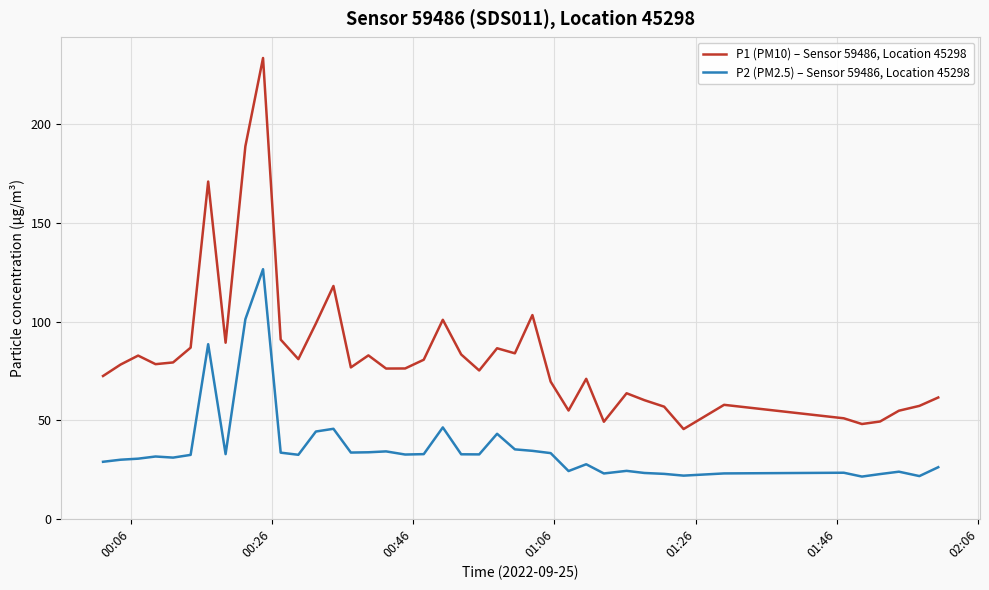

True or false: P1 (PM10) – Sensor 59486, Location 45298 and P2 (PM2.5) – Sensor 59486, Location 45298 intersect in this chart.

False